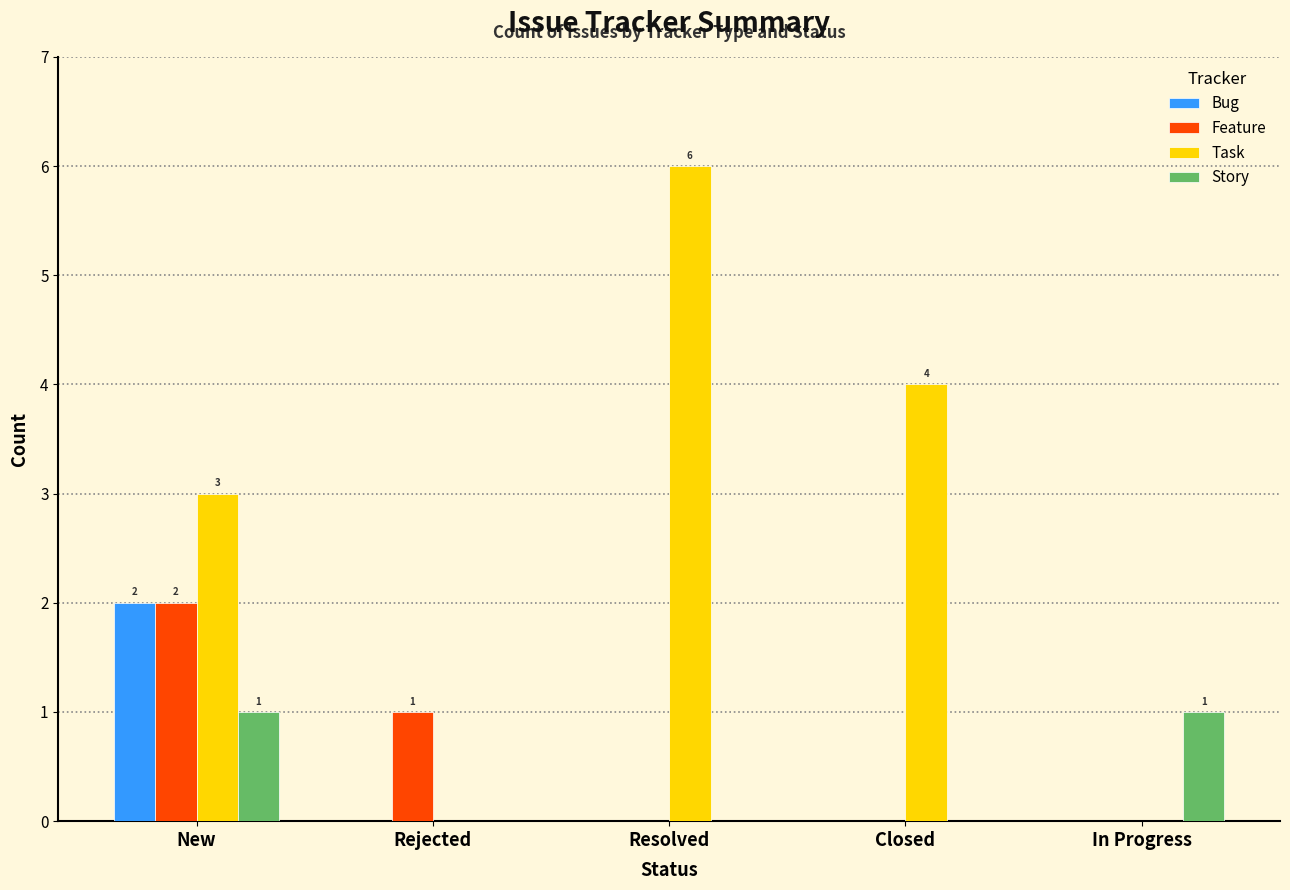

What is the maximum value for Task?

6